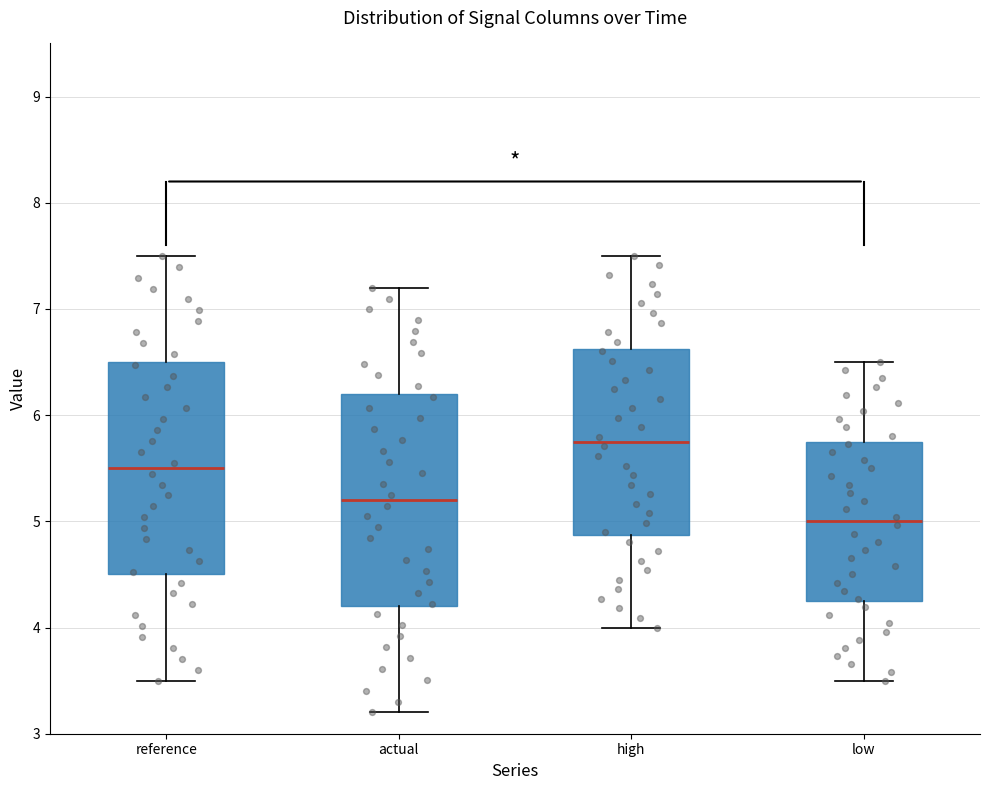

Reading left to right, read every box against the y-axis: the position of its median line, the range the box covers, and the ends of its whiskers. The values are not printed on the chart, so give them approximately, as read against the axis.

reference: median 5.5, box 4.5 to 6.5, whiskers 3.5 to 7.5
actual: median 5.2, box 4.2 to 6.2, whiskers 3.2 to 7.2
high: median 5.8, box 4.9 to 6.6, whiskers 4.0 to 7.5
low: median 5.0, box 4.3 to 5.8, whiskers 3.5 to 6.5